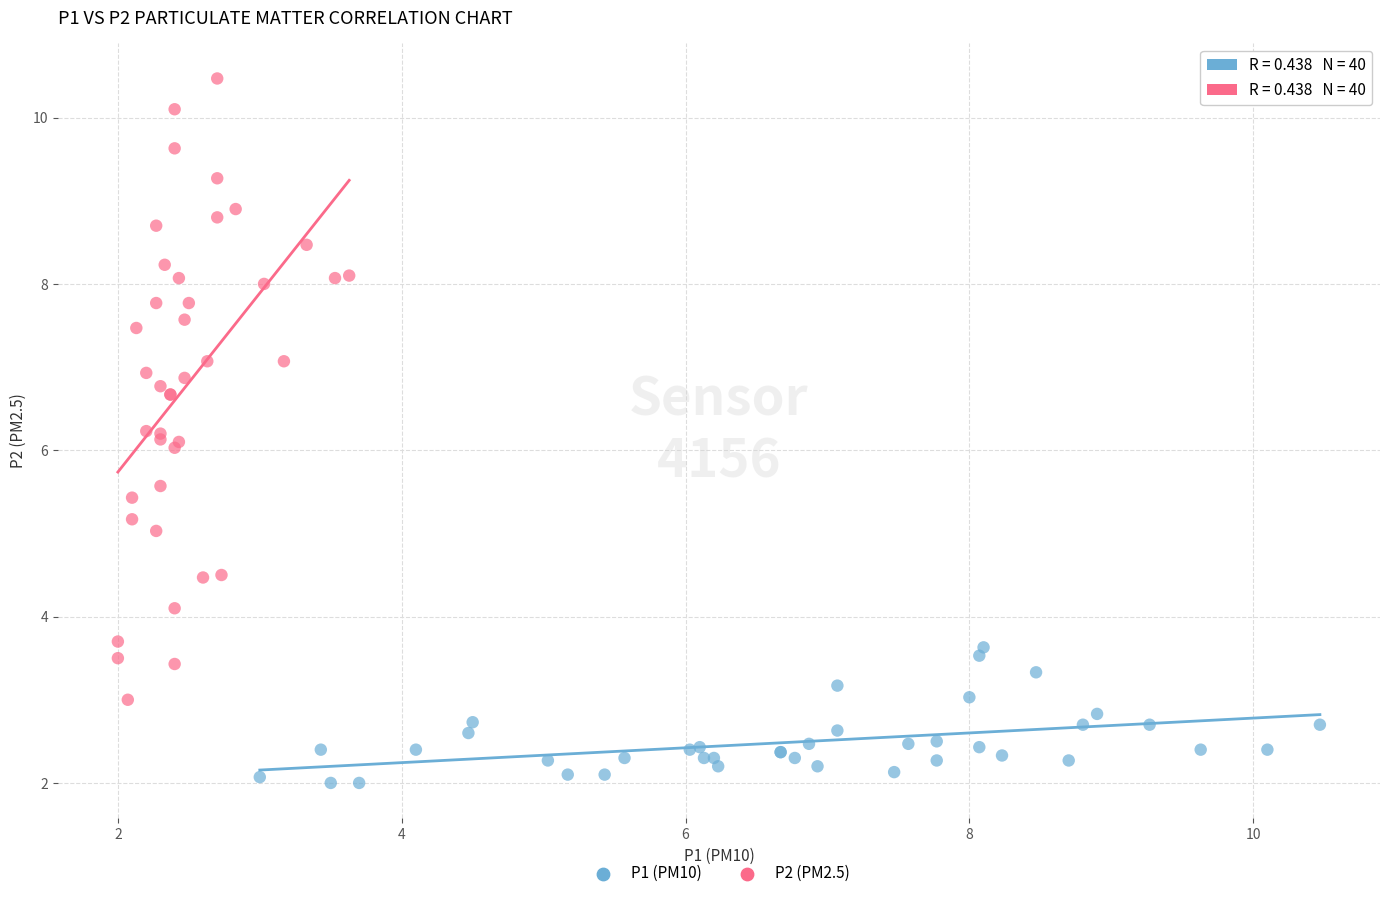

Which series contains the highest Y value?

P2 (PM2.5)